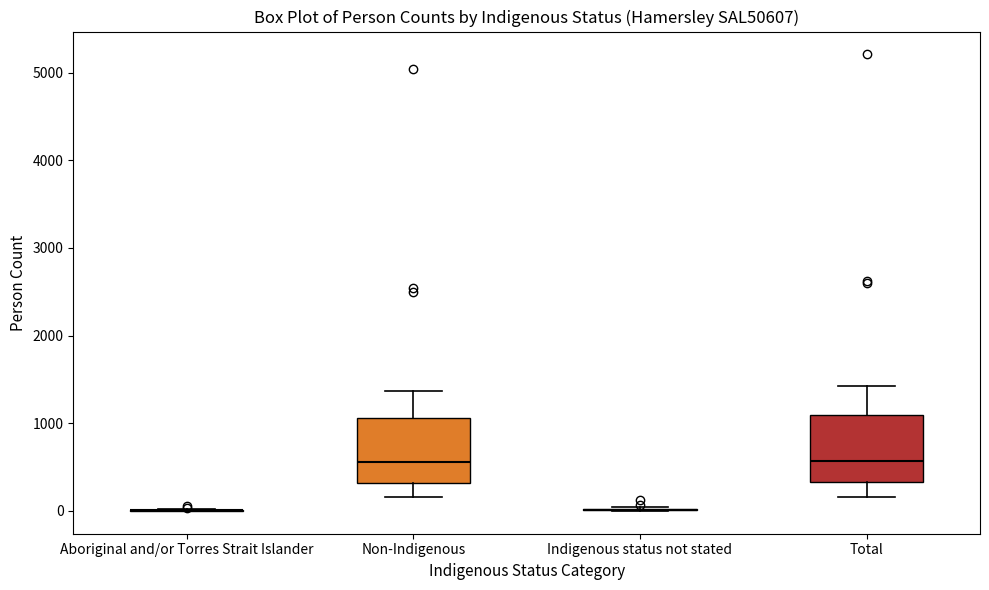

Reading left to right, transcribe this box plot: for each box, give where its median line is, the range the box spans, and where its two whiskers end, as read against the y-axis. The values are not printed on the chart, so give them approximately, as read against the axis.

Aboriginal and/or Torres Strait Islander: box collapsed to a line at 0, whiskers 0 to 0
Non-Indigenous: median 600, box 300 to 1100, whiskers 200 to 1400
Indigenous status not stated: box collapsed to a line at 0, whiskers 0 to 0
Total: median 600, box 300 to 1100, whiskers 200 to 1400